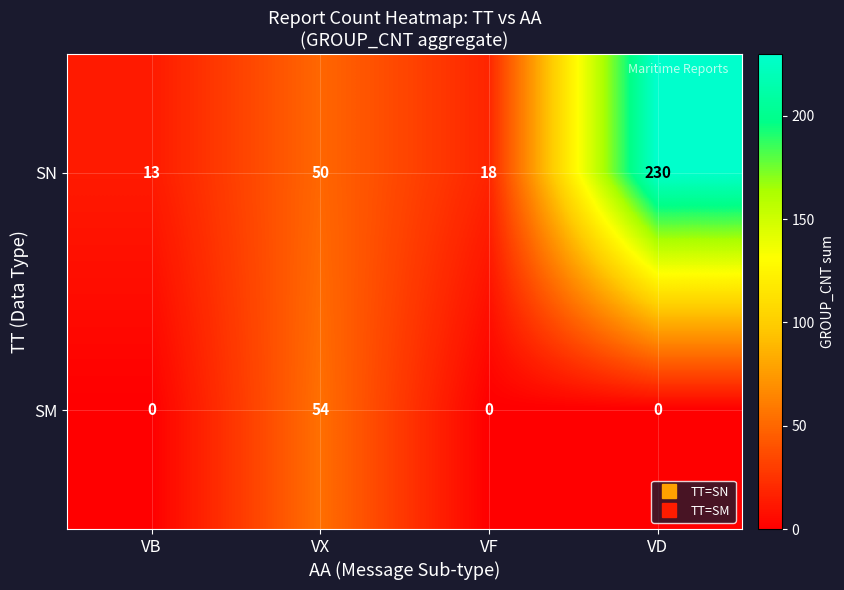

Reading right to left, transcribe all the data shown in this chart.

SN: 230	18	50	13
SM: 0	0	54	0